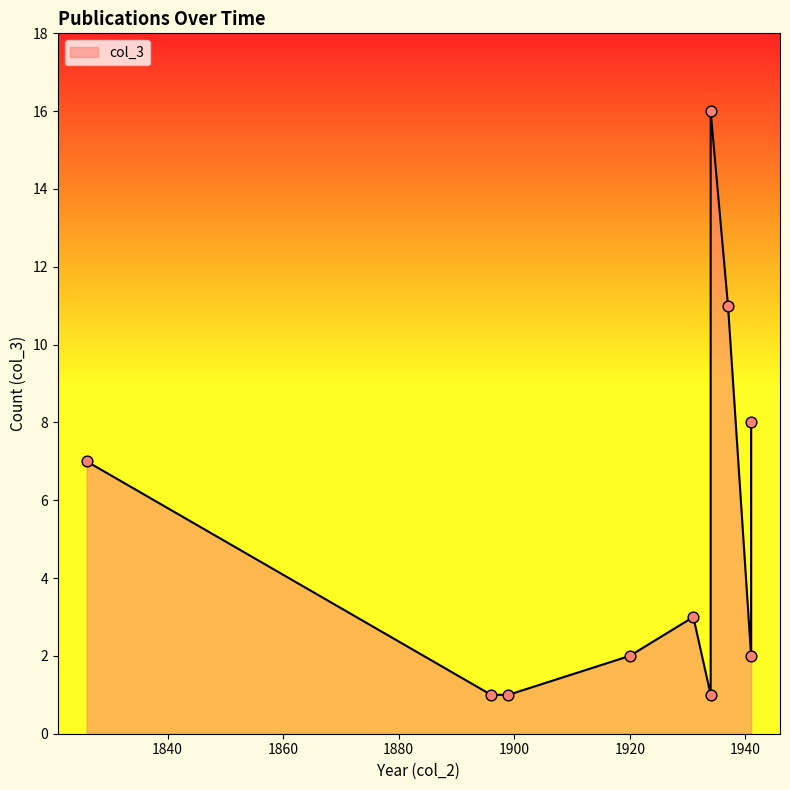

What is the ratio of the value at 1899 to the value at 1931?

0.3